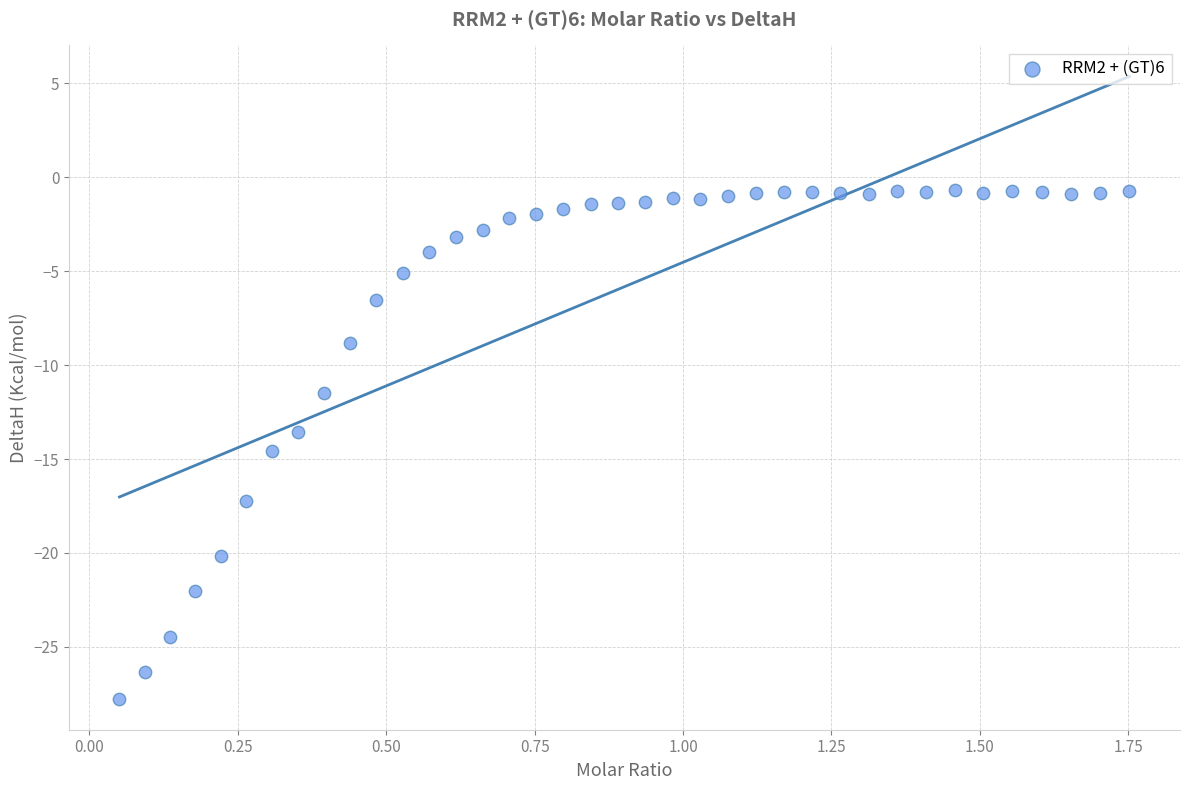

What is the range of X values (max minus min)?

1.7